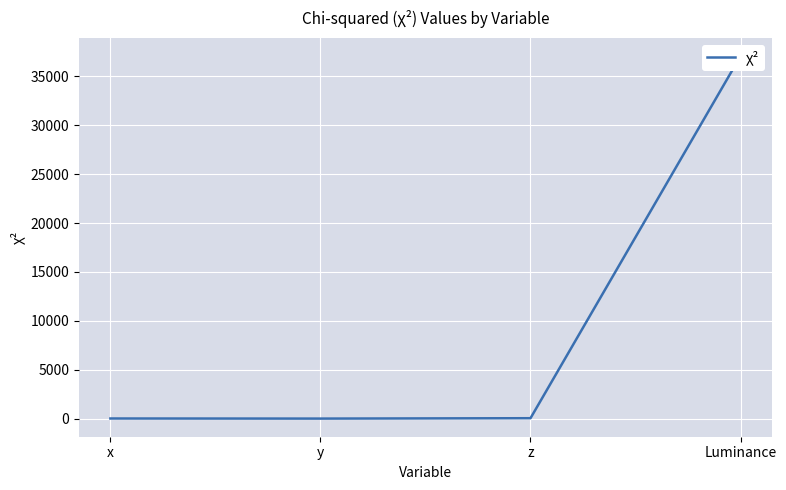

What is the value of the 3rd point from the left?

50.4